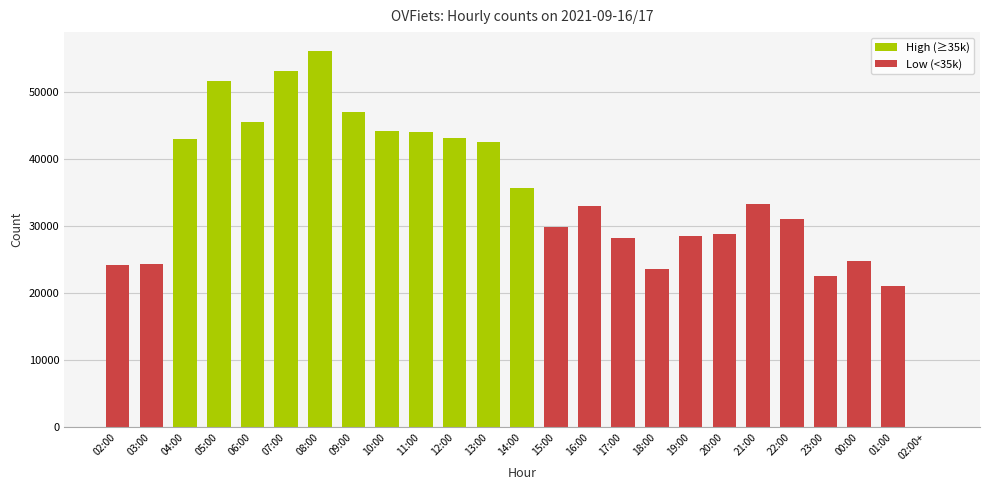

Are the bars horizontal?

No